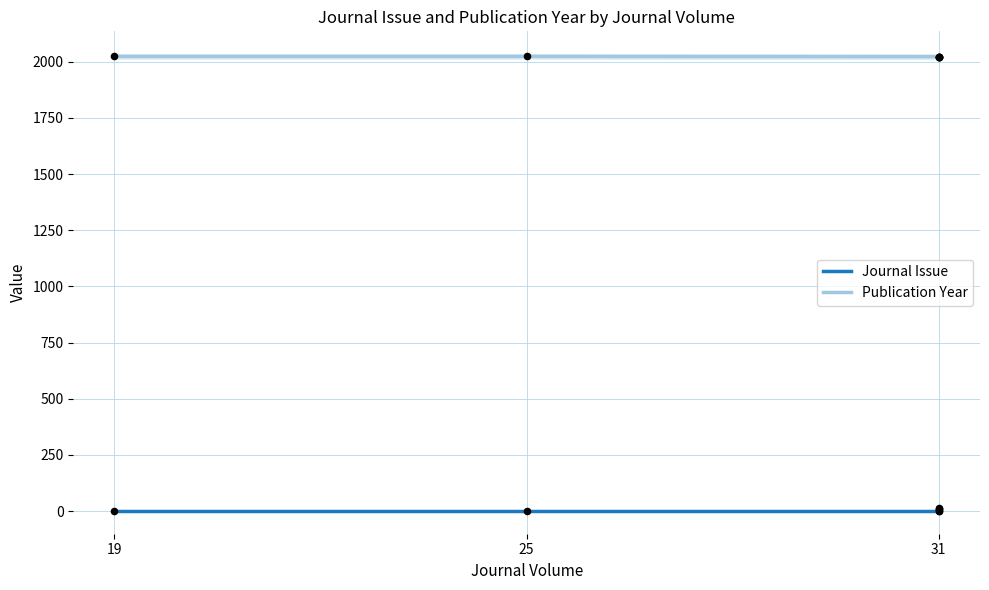

At which category is the sum across all series the highest?

31